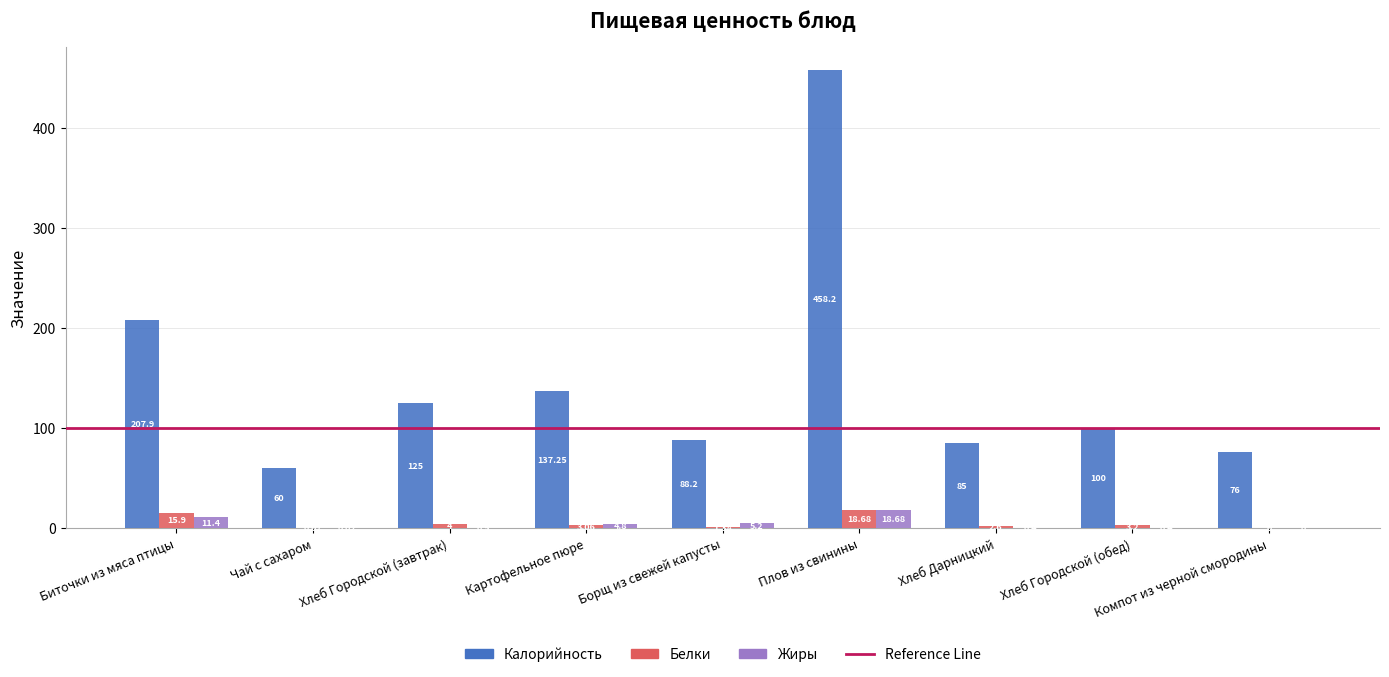

What is the total value across all series at Чай с сахаром?

60.1